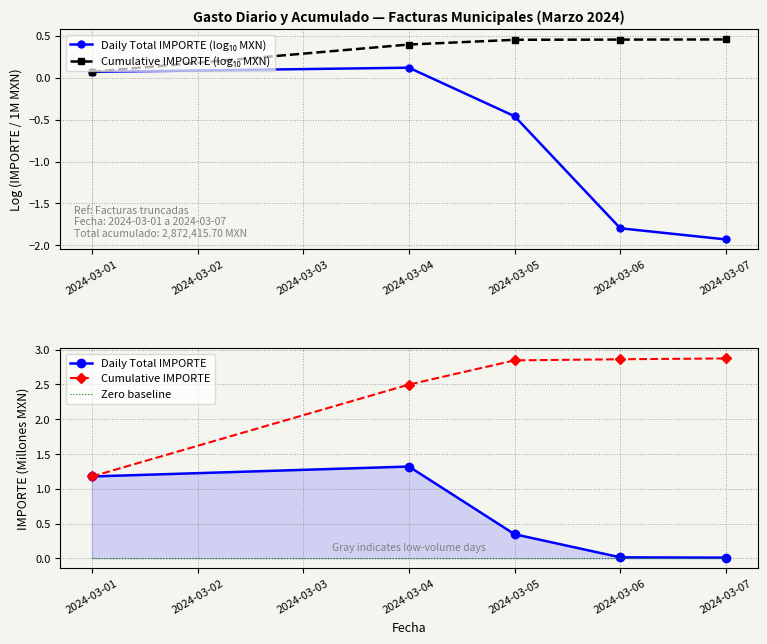

What is the sum of all Cumulative IMPORTE (log₁₀ MXN) values?

1.8